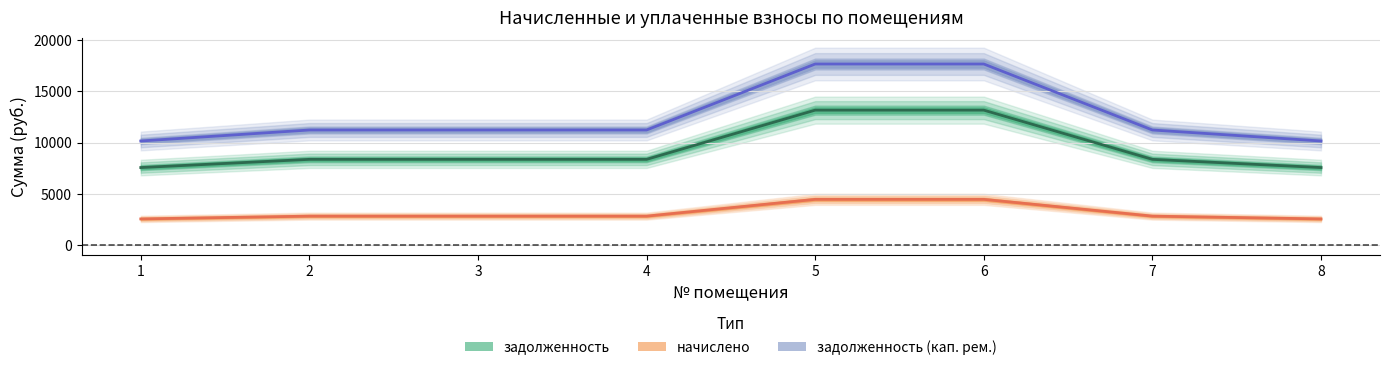

What is the difference between the maximum and minimum values in the задолженность (кап. рем.) series?

1905.1